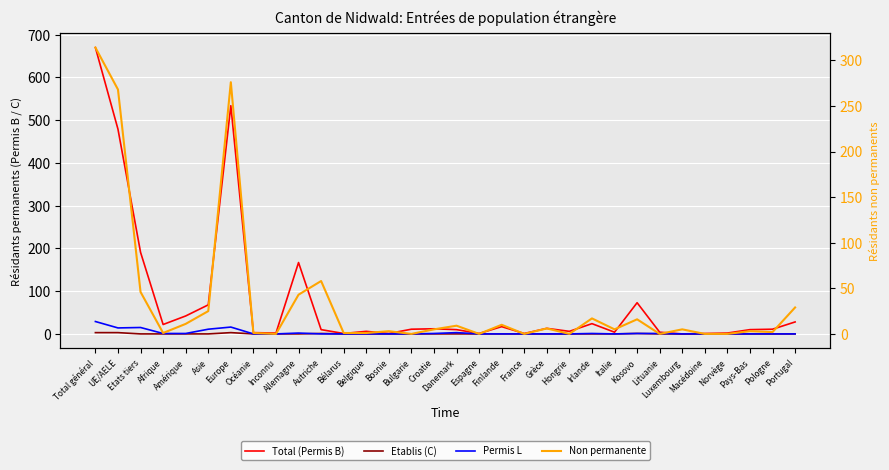

At Kosovo, list the series in order from largest to smallest.

Total (Permis B), Non permanente, Etablis (C), Permis L